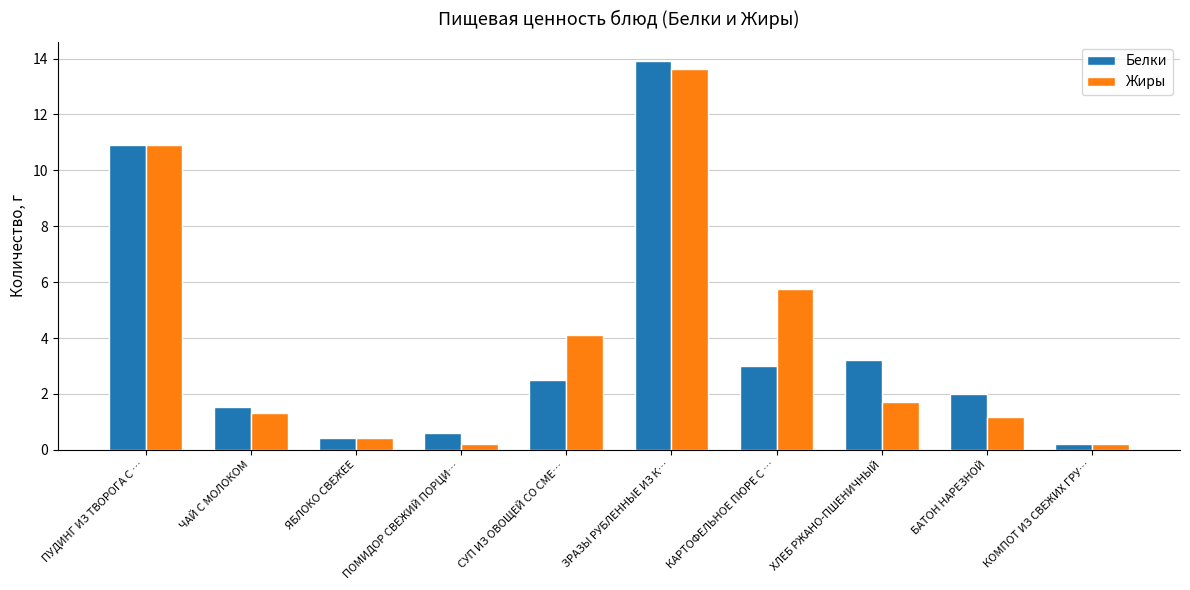

True or false: Жиры has a value of 0.4 at ЯБЛОКО СВЕЖЕЕ.

True